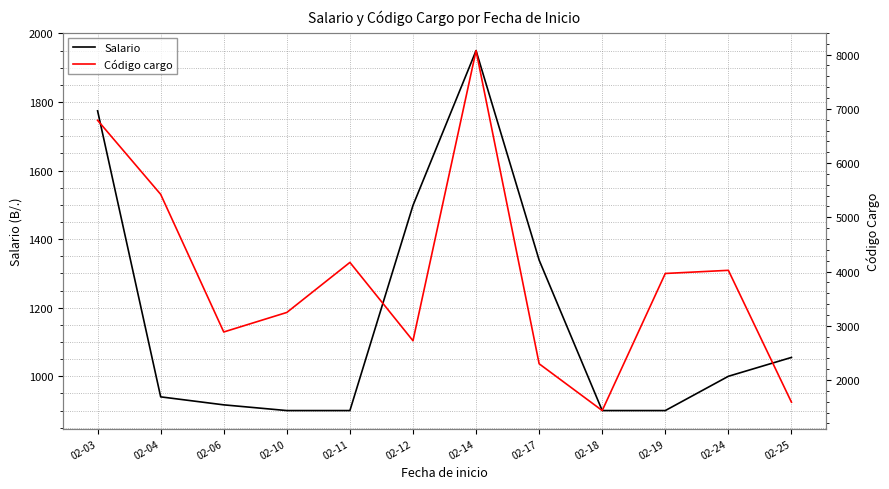

Rank the series by their maximum value, from highest to lowest.

Código cargo, Salario